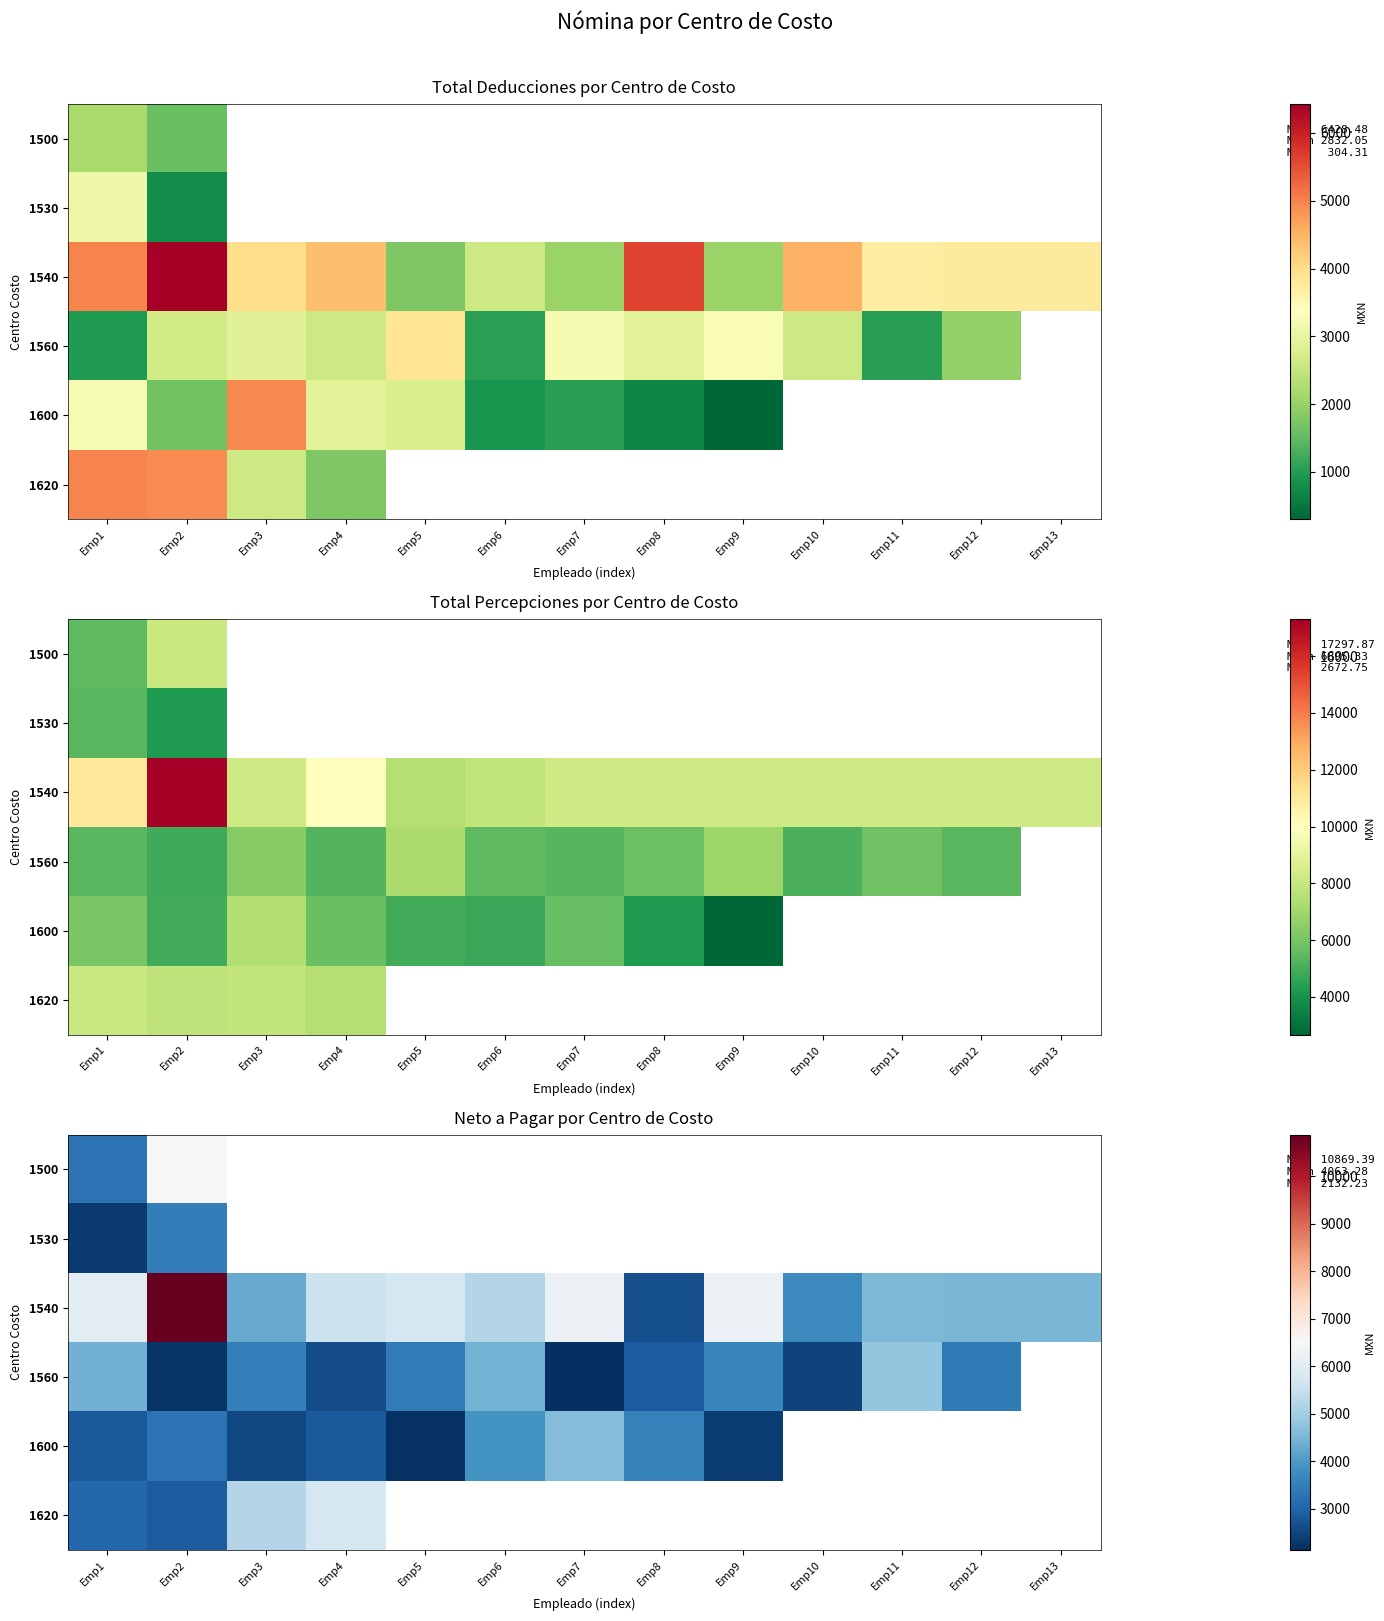

At Emp1, list the series in order from smallest to largest.

1530, 1600, 1620, 1500, 1560, 1540